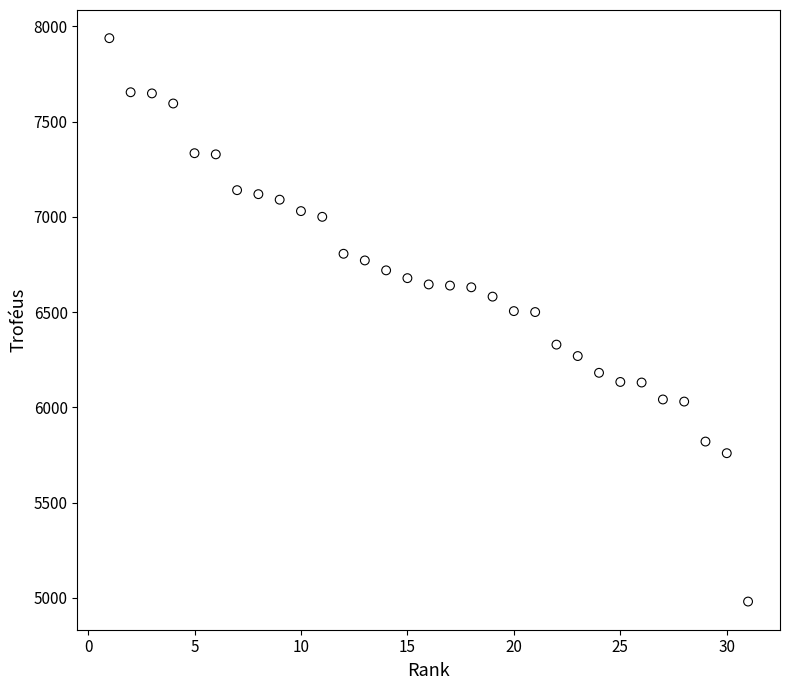

What is the range of Y values (max minus min)?

2958